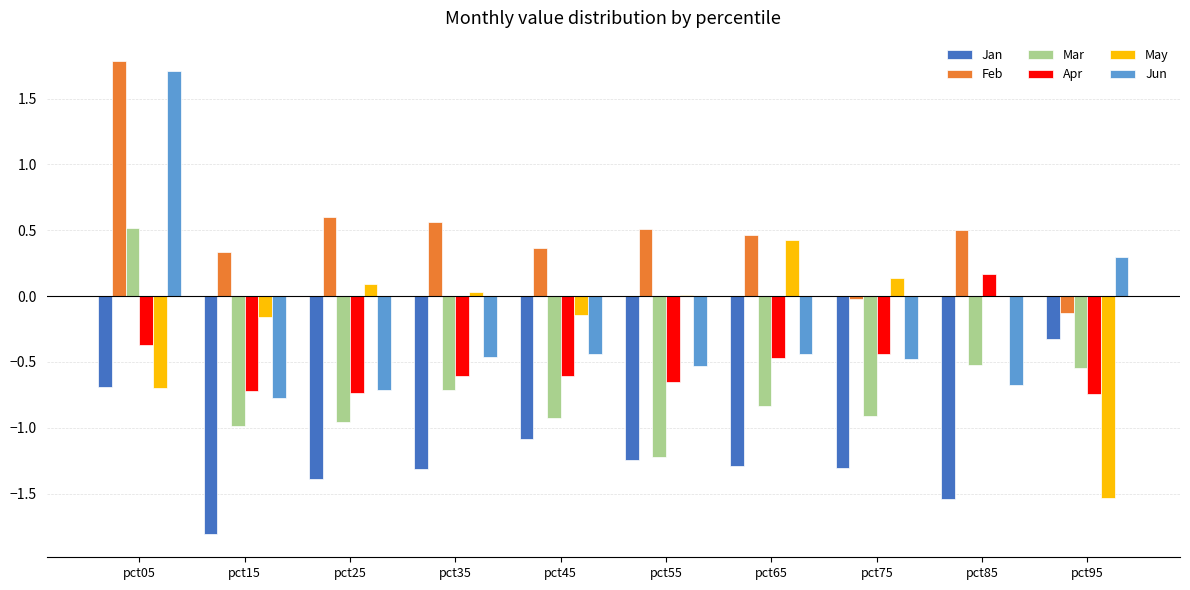

The value of Feb at pct25 is 0.6. True or false?

True